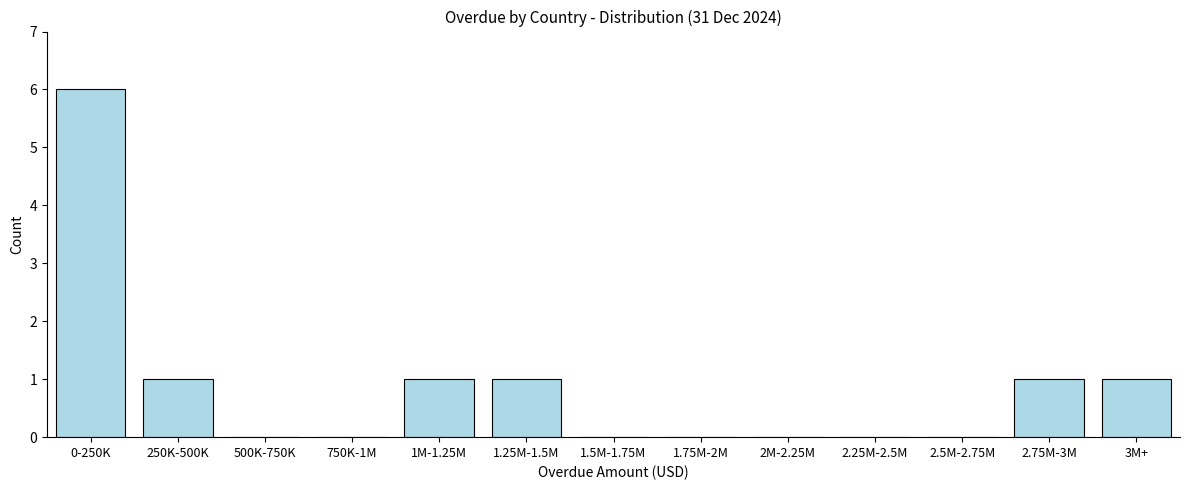

Reading right to left, list all the values displayed in this chart.

3M+=1	2.75M-3M=1	2.5M-2.75M=0	2.25M-2.5M=0	2M-2.25M=0	1.75M-2M=0	1.5M-1.75M=0	1.25M-1.5M=1	1M-1.25M=1	750K-1M=0	500K-750K=0	250K-500K=1	0-250K=6